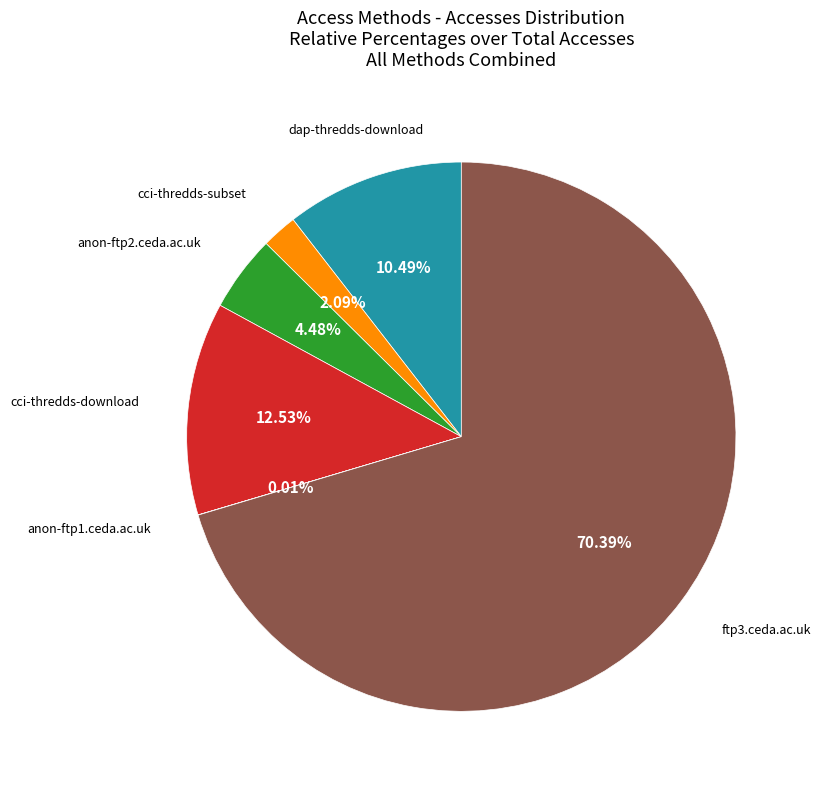

Approximately how many times larger is the value at ftp3.ceda.ac.uk compared to cci-thredds-subset?

33.7